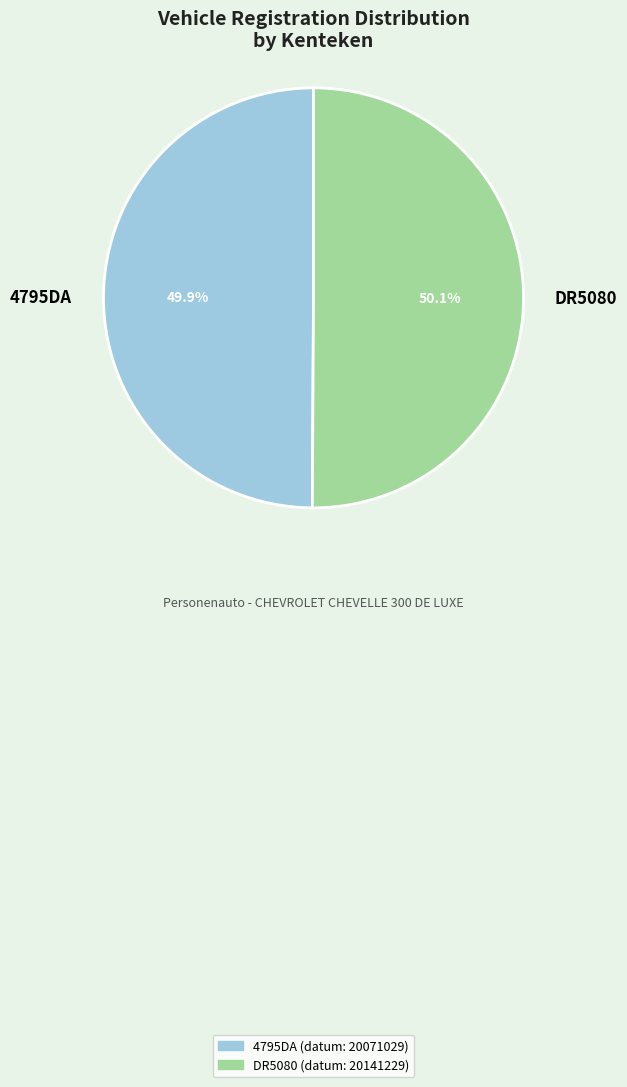

What percentage do DR5080 and 4795DA together represent?

100.0%